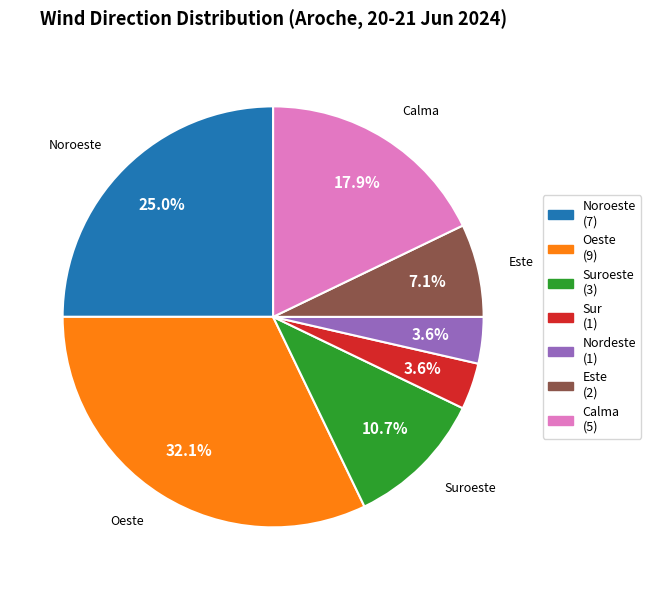

Does Suroeste (3) account for over 50% of the chart?

No